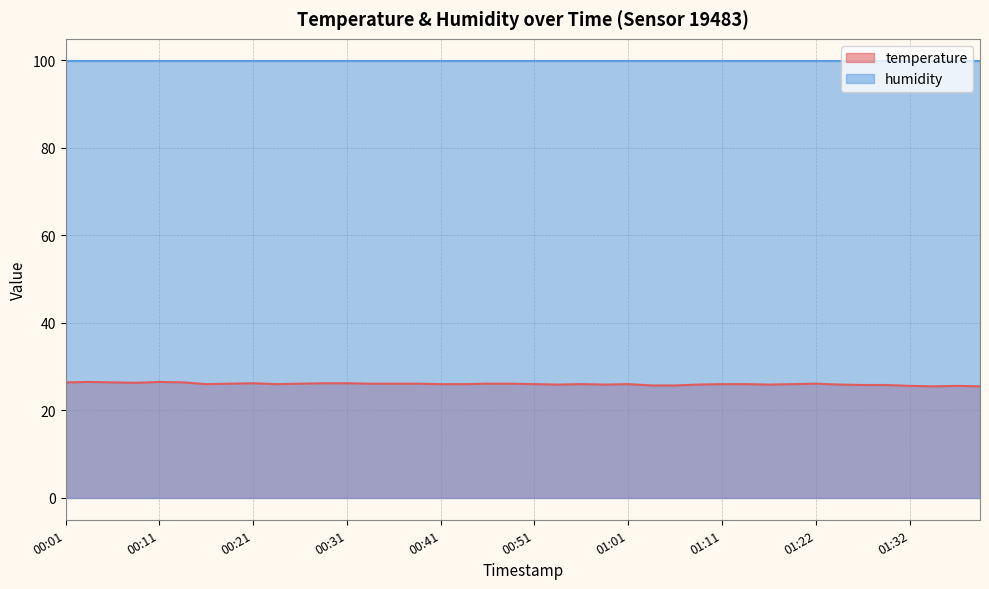

What is the greatest value displayed?

99.9